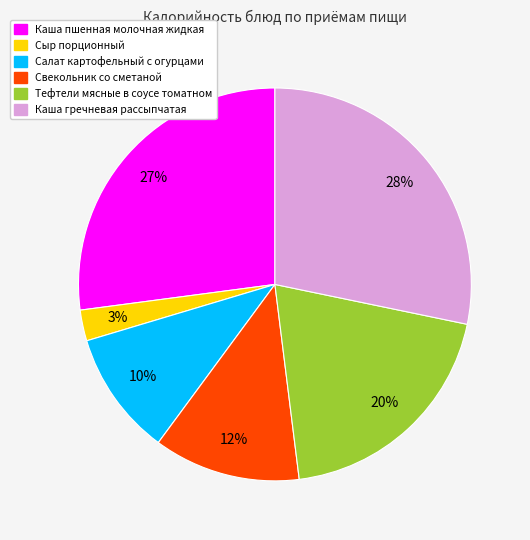

Which slice is the largest?

Каша гречневая рассыпчатая